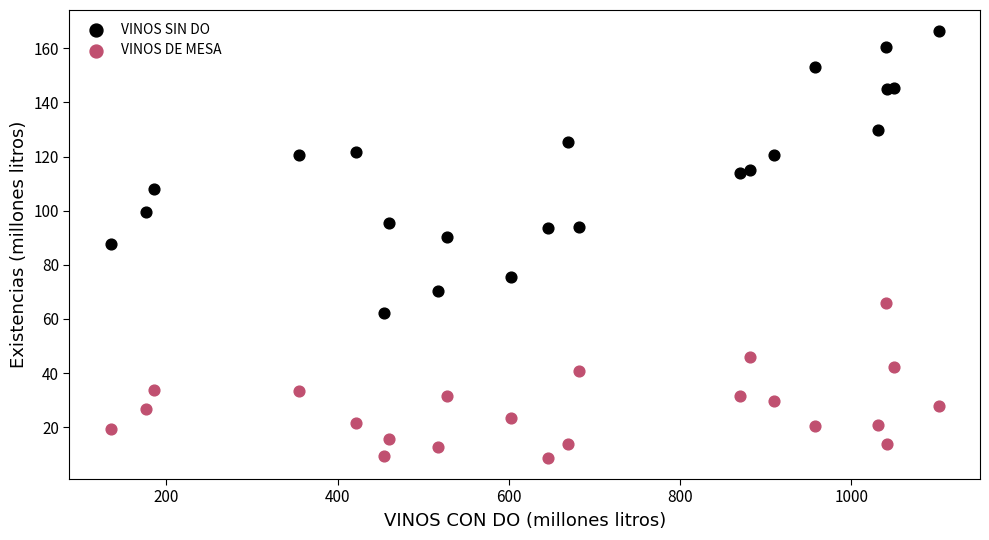

Which series contains the lowest Y value?

VINOS DE MESA